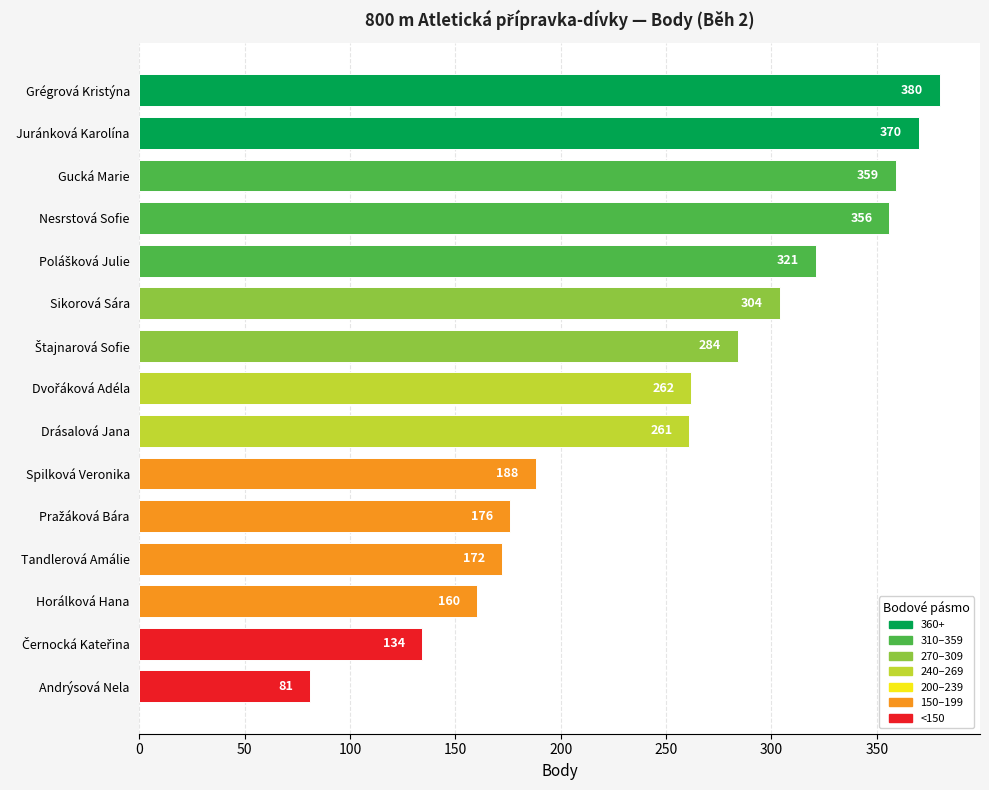

What is the difference between the maximum and minimum values?

299